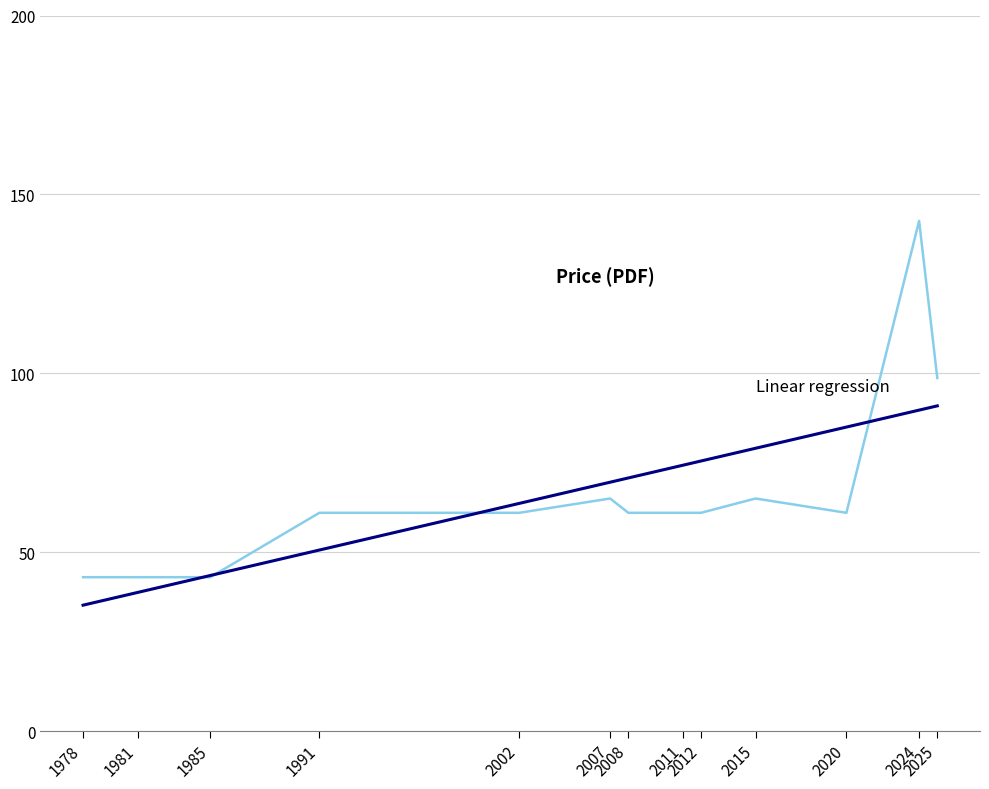

Reading right to left, list all the values displayed in this chart.

Price (PDF): 2025=98.7	2024=142.6	2020=61.0	2015=65.0	2012=61.0	2011=61.0	2008=61.0	2007=65.0	2002=61.0	1991=61.0	1985=43.0	1981=43.0	1978=43.0
Linear regression: 2025=90.9	2024=89.7	2020=85.0	2015=79.0	2012=75.5	2011=74.3	2008=70.7	2007=69.6	2002=63.6	1991=50.6	1985=43.5	1981=38.7	1978=35.2